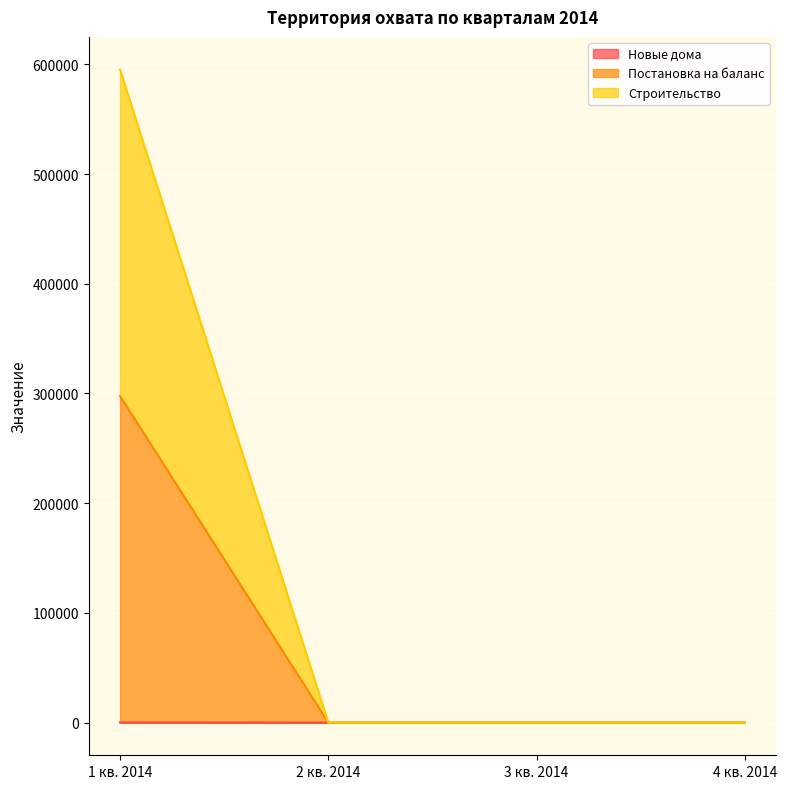

Count the number of categories in the chart.

4